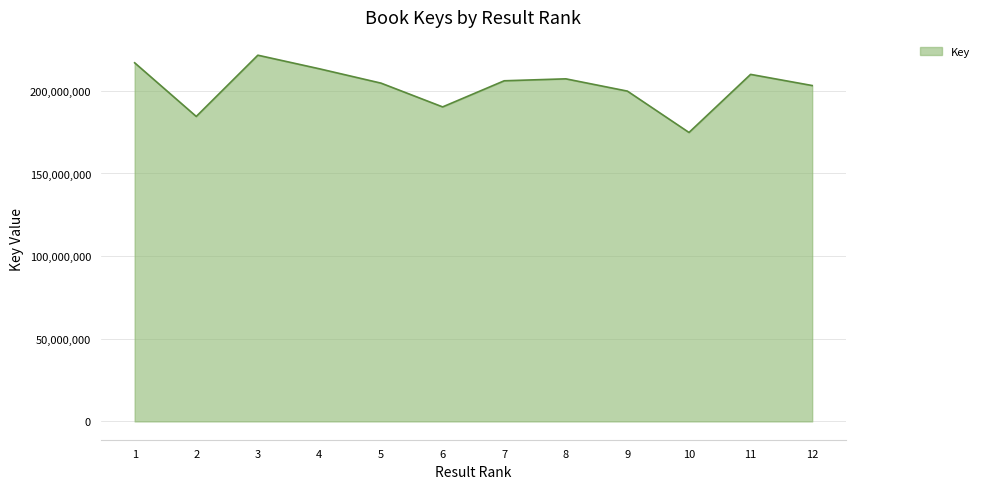

Reading left to right, transcribe all the data shown in this chart.

1=216967742	2=184506846	3=221567255	4=213332278	5=204661423	6=190283365	7=206088940	8=207265376	9=199838187	10=174818110	11=209960980	12=203211689